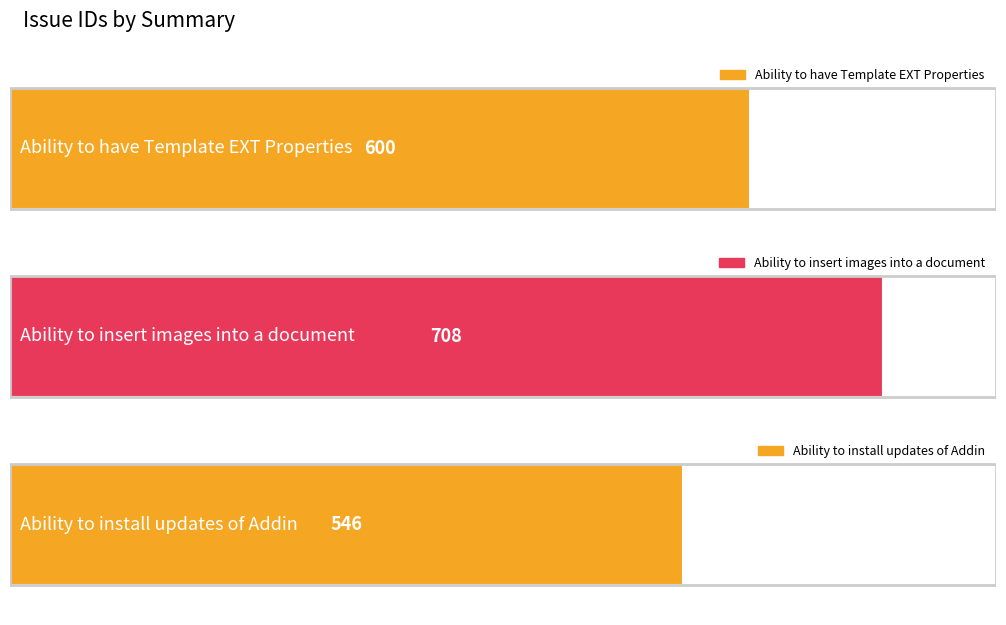

What is the difference between the values at Ability to have Template EXT Properties and Ability to insert images into a document?

108